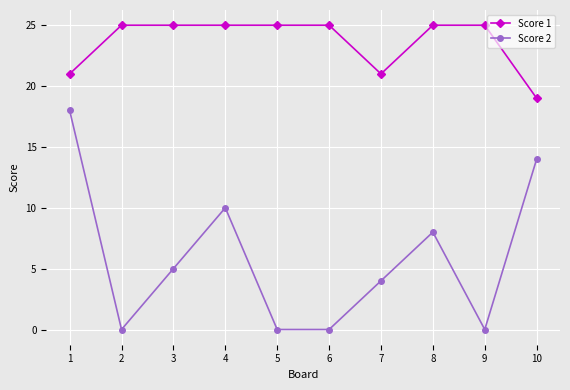

What is the value of the Score 1 point at the 2nd from the left?

25